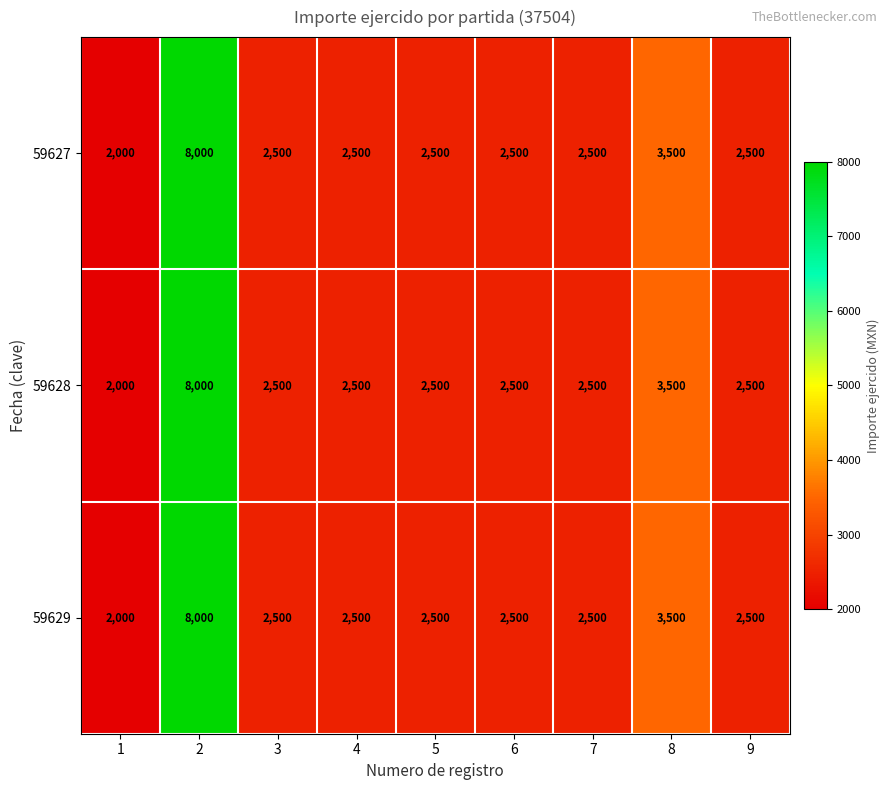

What is the minimum value shown in the chart?

2000